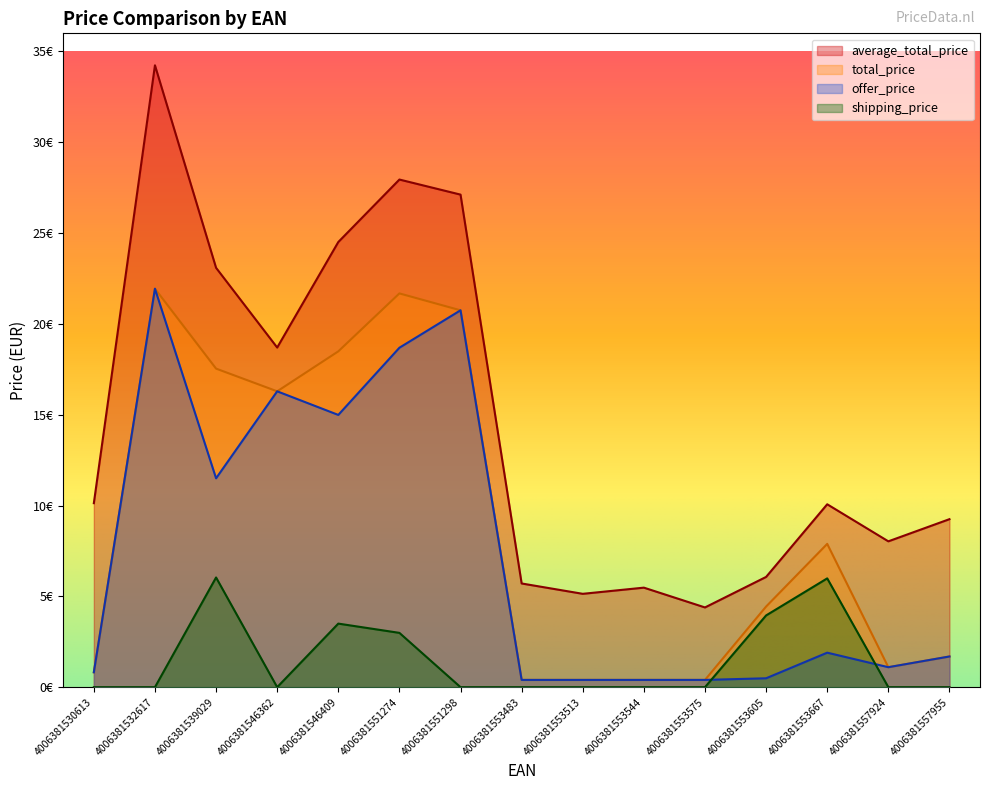

What is the difference between the average_total_price values at 4006381553667 and 4006381532617?

24.2